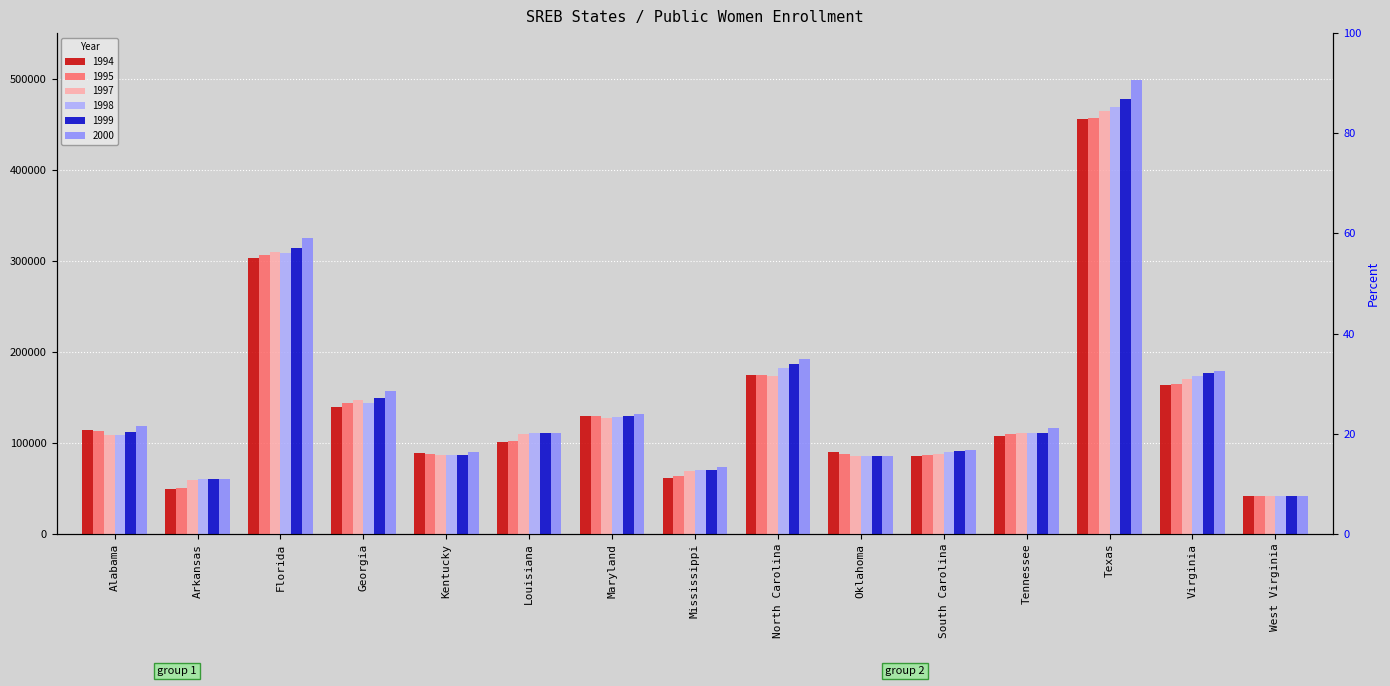

At which label does 1995 first exceed 109317?

Alabama